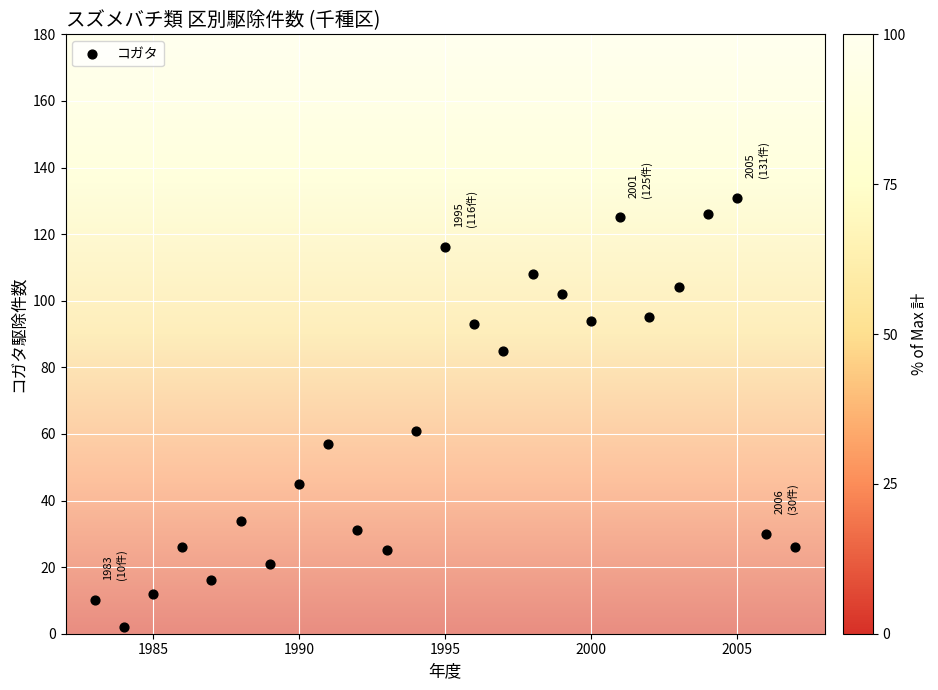

What is the range of X values (max minus min)?

24